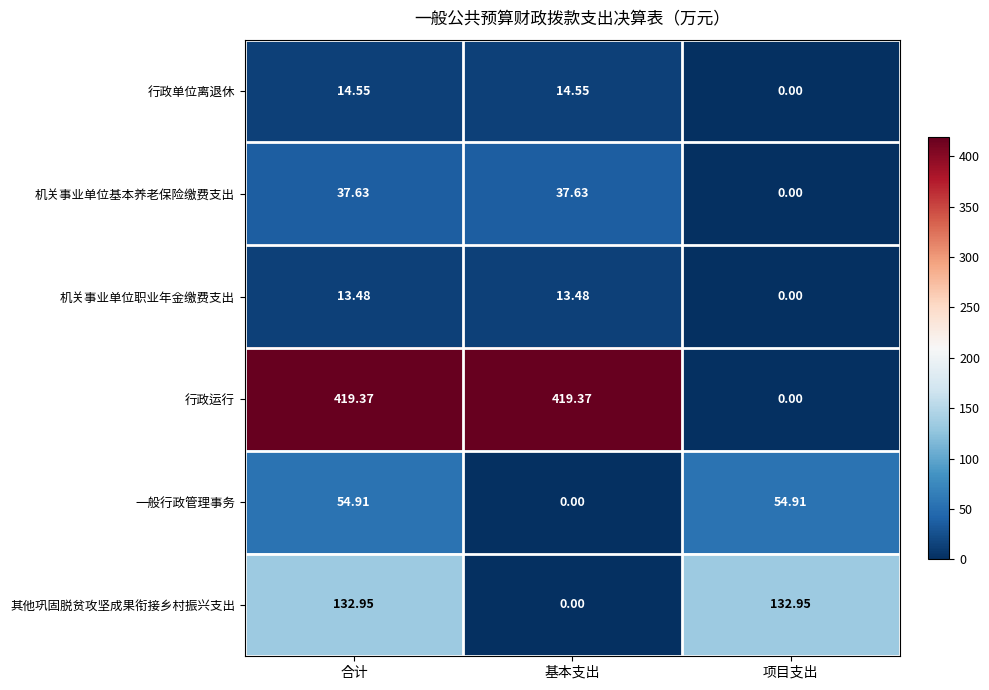

List the series in order of their peak value, highest first.

行政运行, 其他巩固脱贫攻坚成果衔接乡村振兴支出, 一般行政管理事务, 机关事业单位基本养老保险缴费支出, 行政单位离退休, 机关事业单位职业年金缴费支出